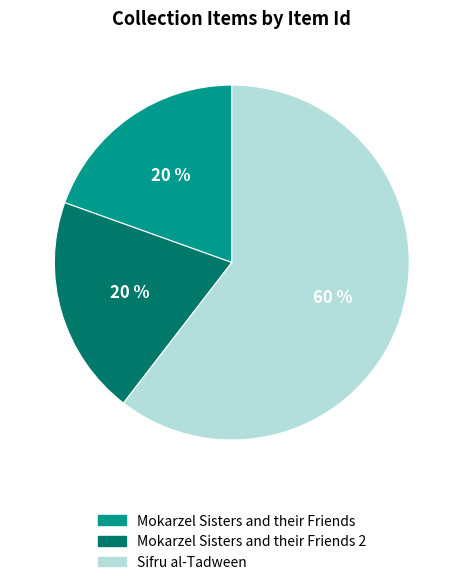

To the nearest percent, what is the combined percentage of Mokarzel Sisters and their Friends and Sifru al-Tadween?

80%